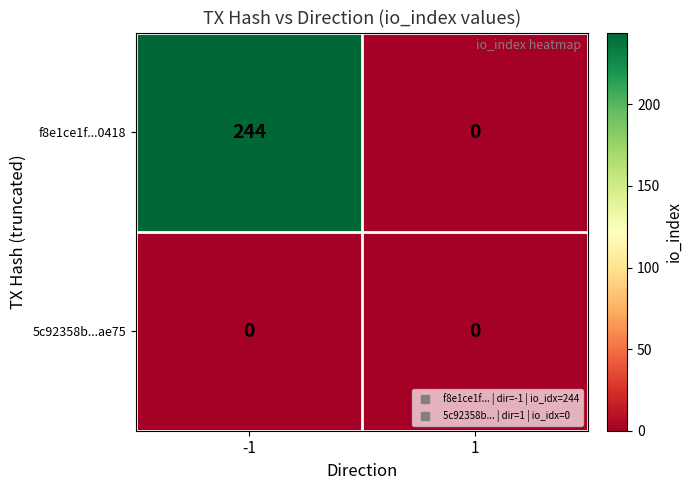

What is the greatest value displayed?

244